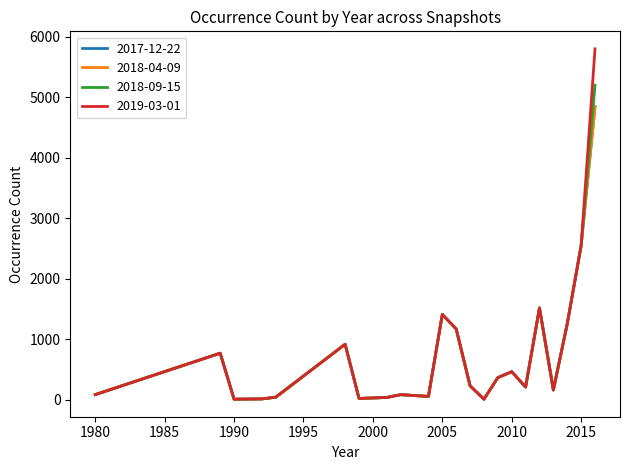

Is this an area chart (filled region under the line)?

No